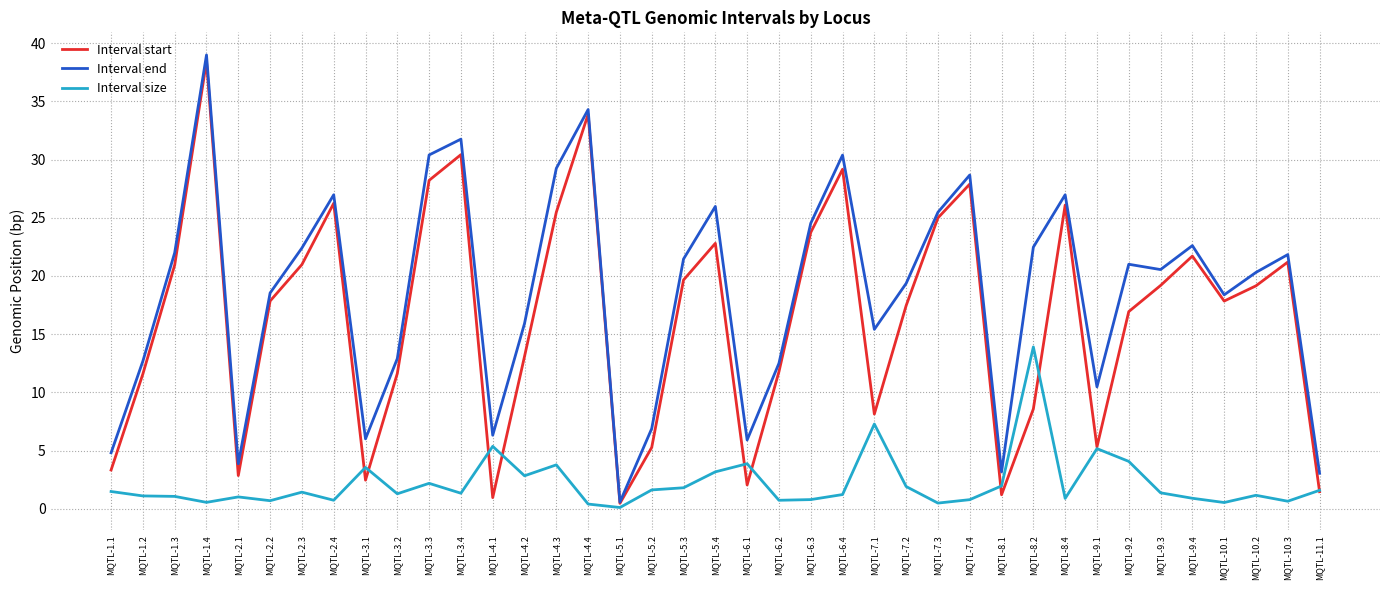

True or false: Interval start and Interval end cross at least once.

False